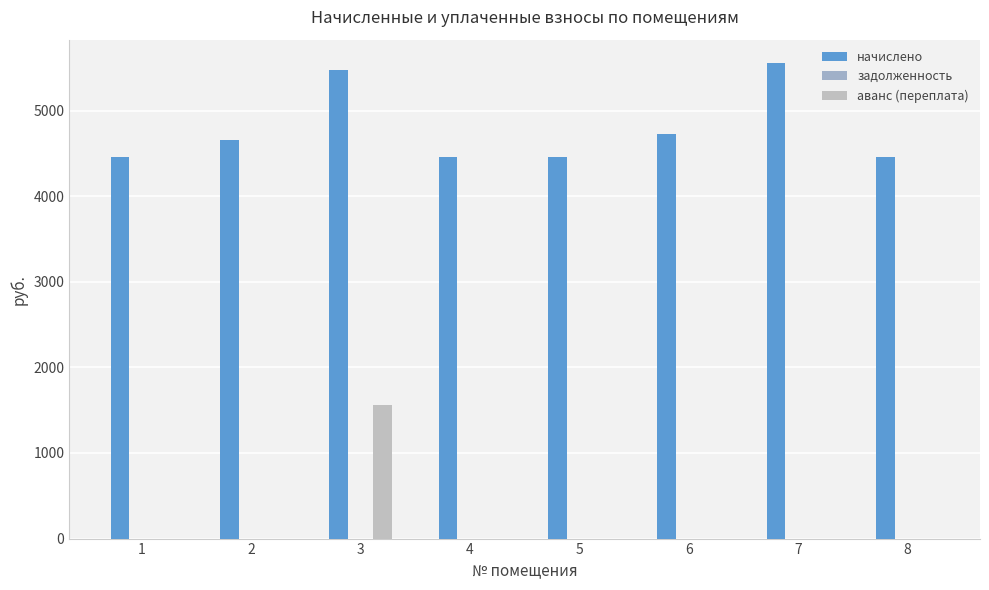

The начислено series shows 4458.8 at 5. True or false?

True